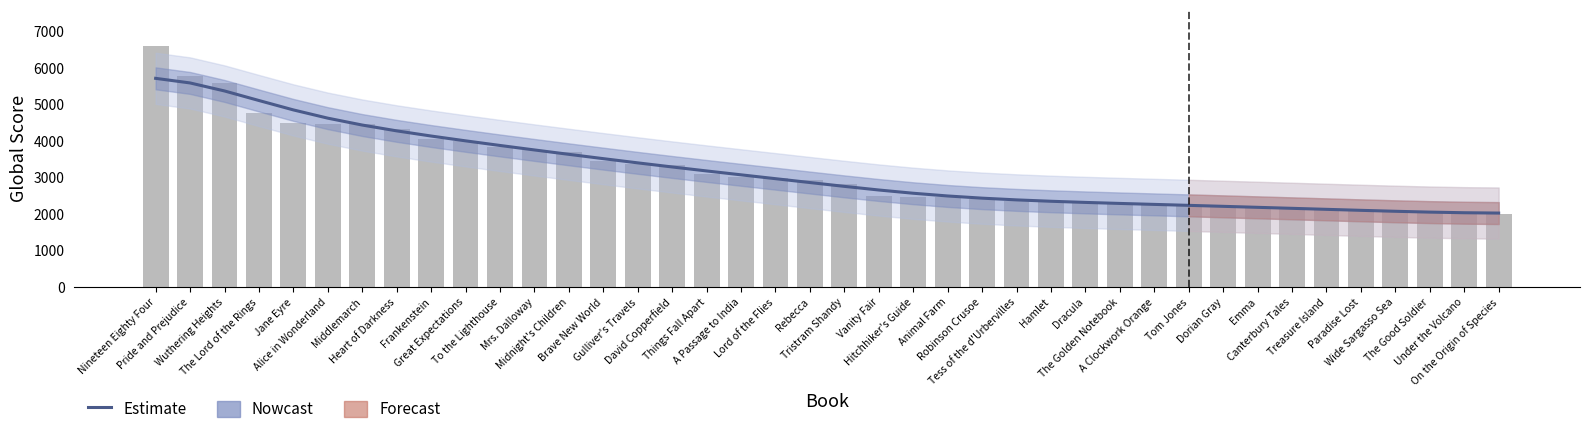

Which series has the largest total across all categories?

Global Score